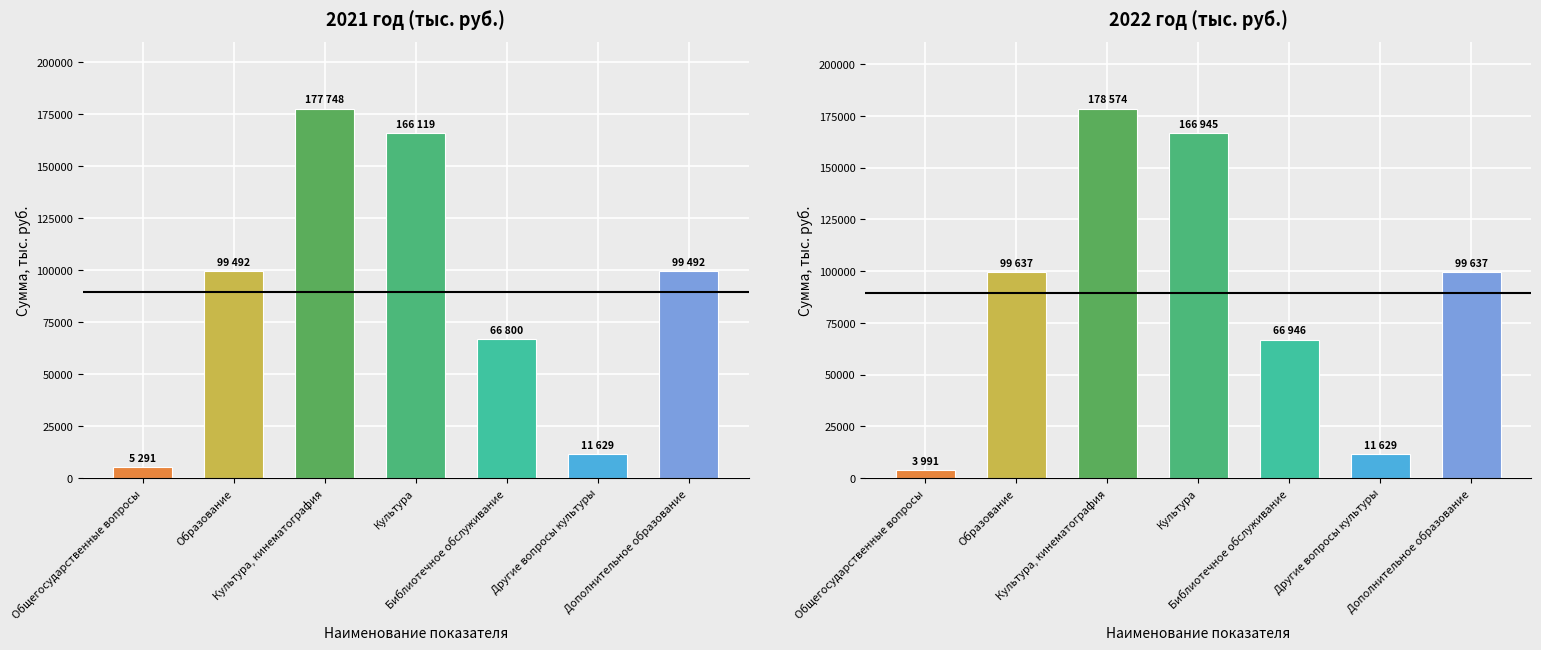

How many data points in 2021 год are above 99492?

2